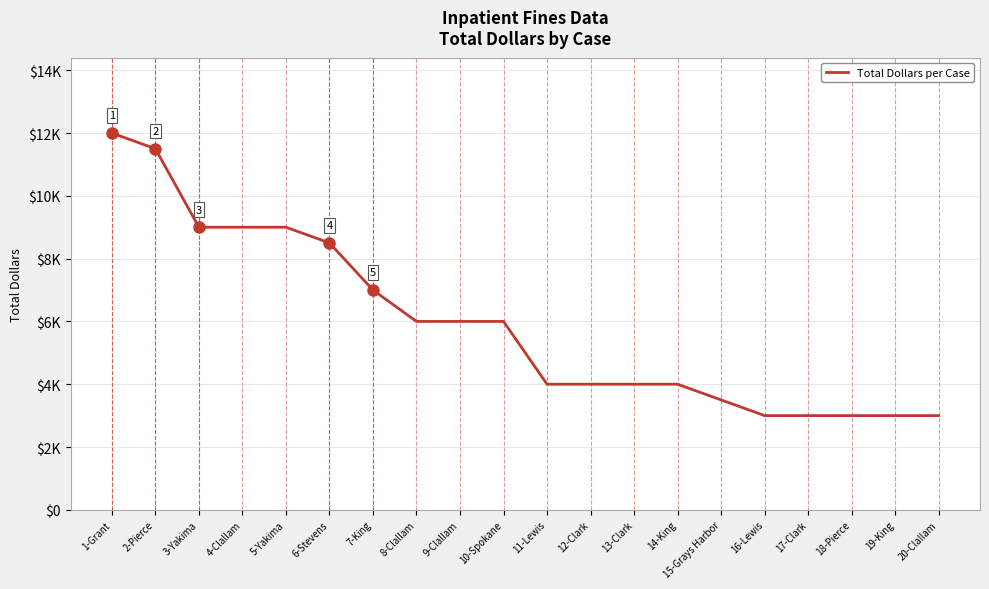

True or false: there are more than 1 points higher than both neighbors.

False